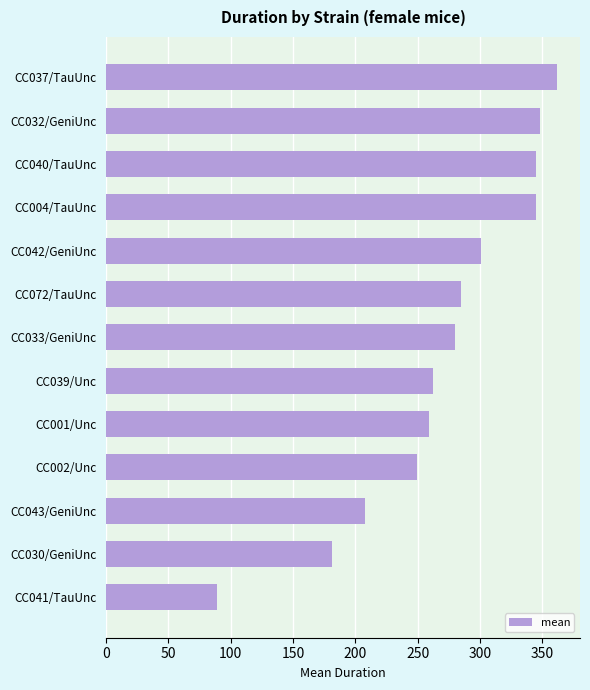

What is the label of the 7th bar from the bottom?

CC033/GeniUnc